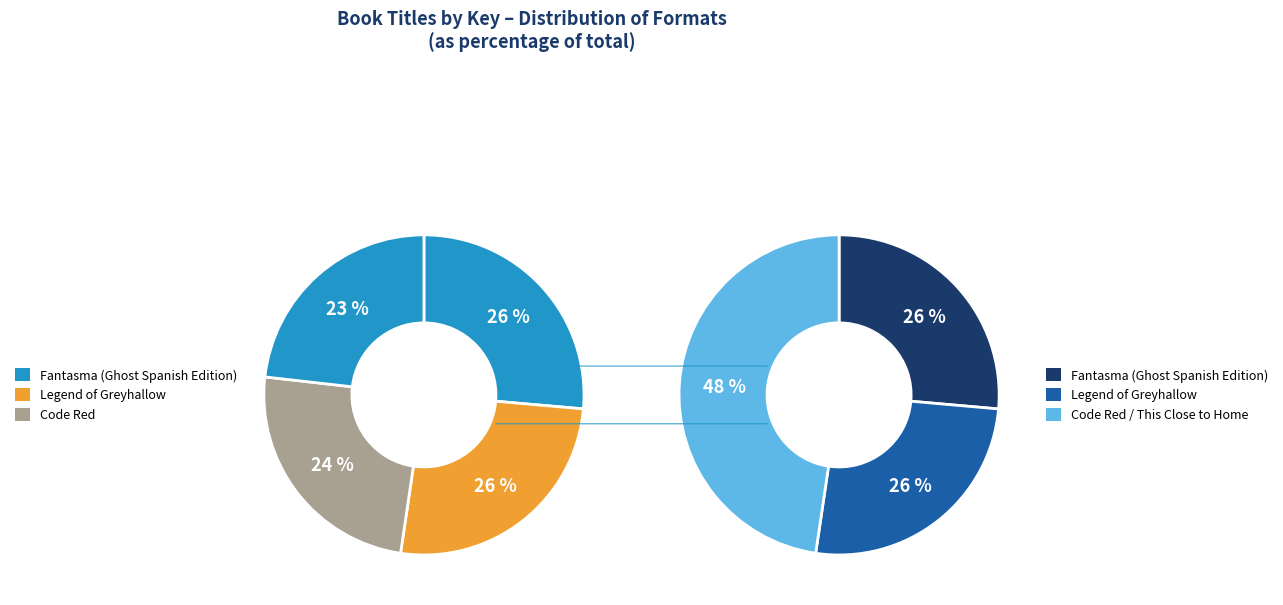

Do Legend of Greyhallow and Code Red together represent more than half of the pie?

Yes